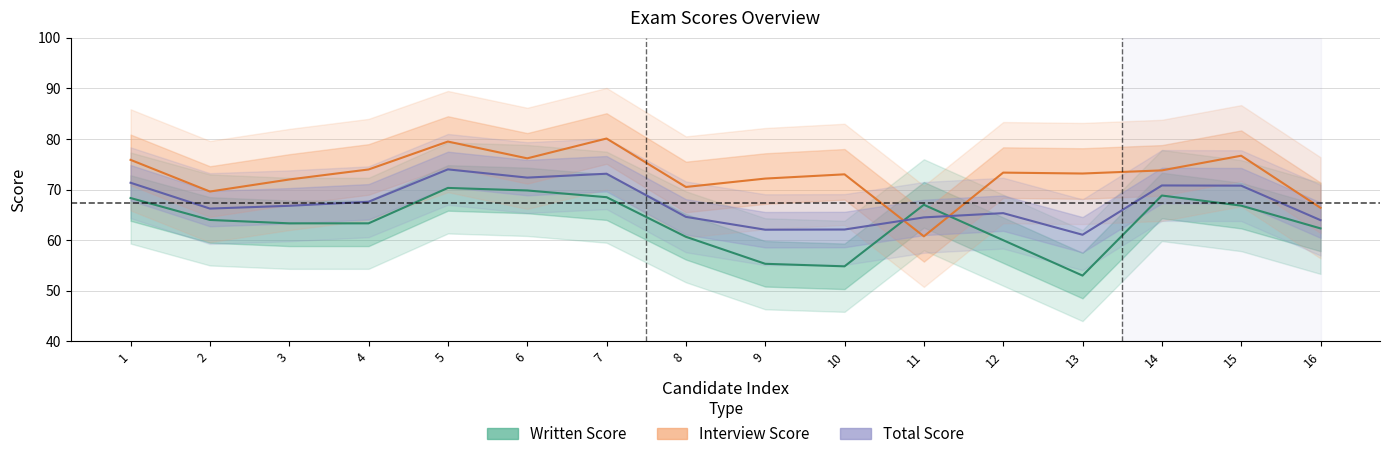

Which series ends up on top after the final intersection of Interview Score and Written Score?

Interview Score